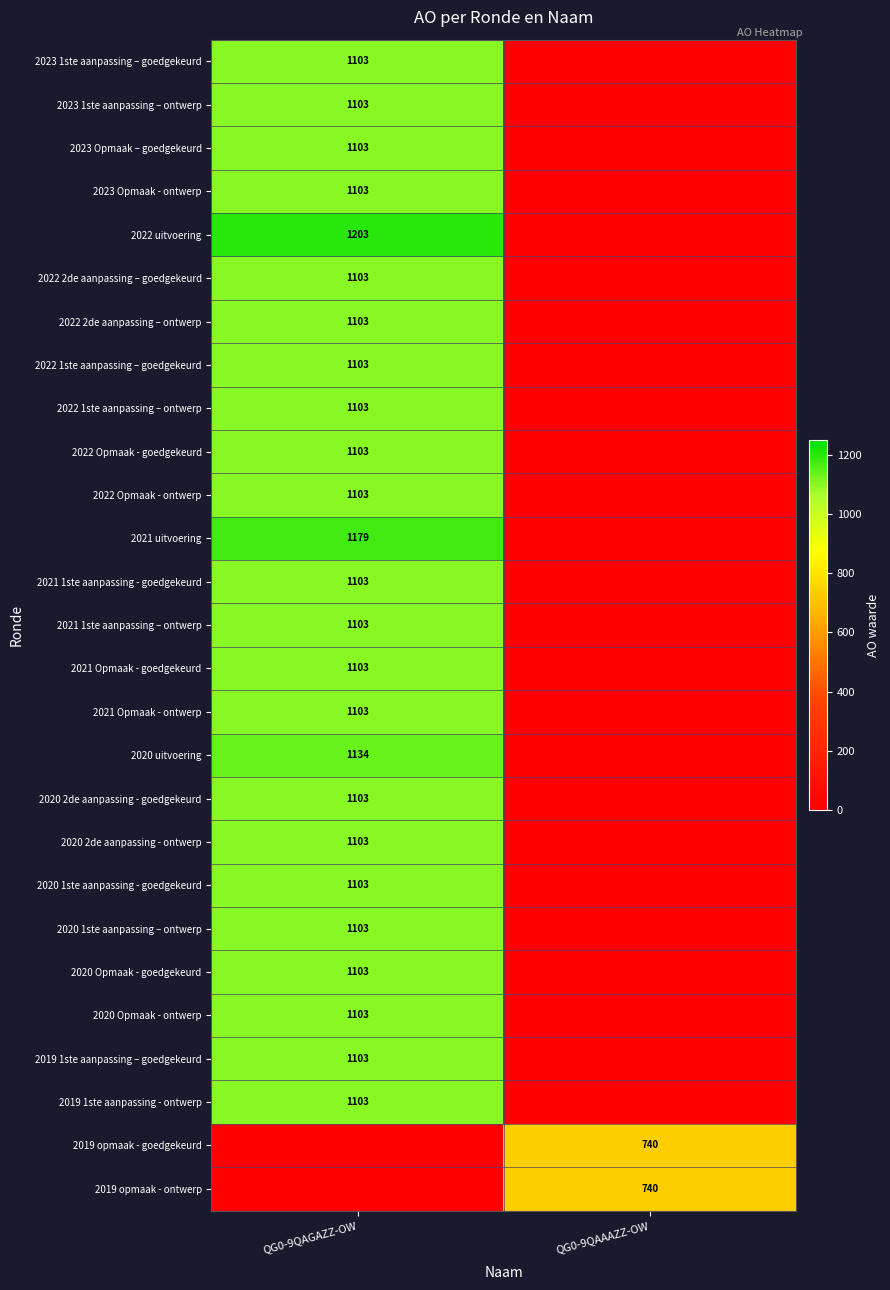

Is it true that 2022 1ste aanpassing – goedgekeurd equals 1496 at QG0-9QAGAZZ-OW?

False